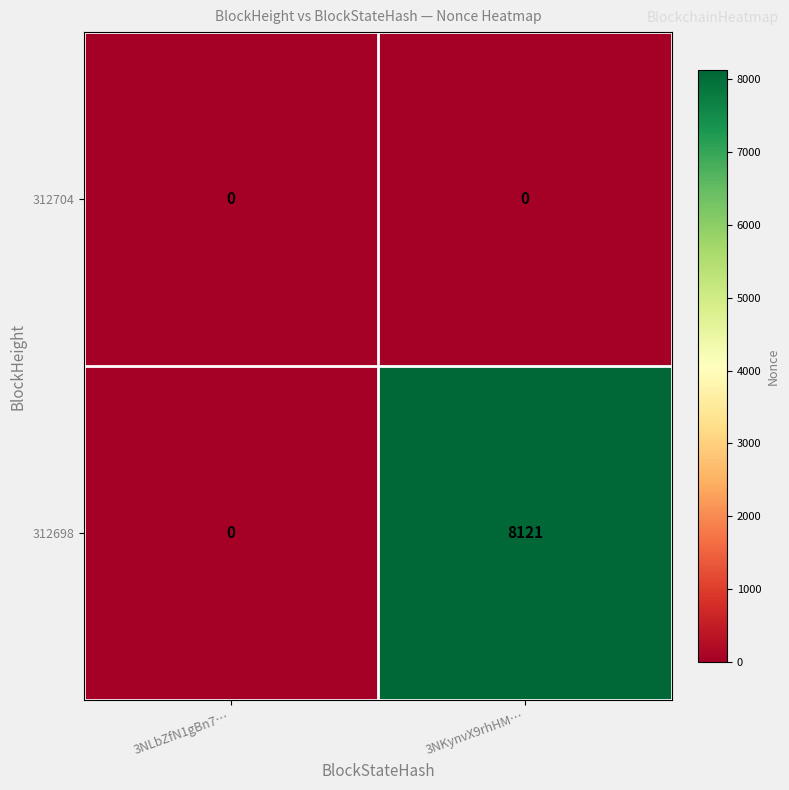

List the series in order of their overall mean, highest first.

312698, 312704